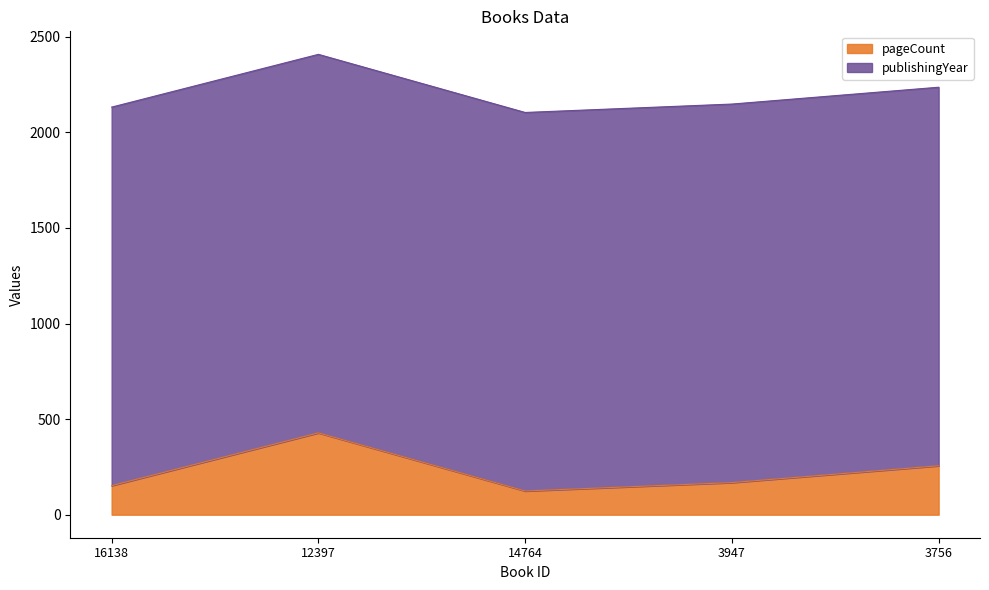

Does the chart display data point markers on the line(s)?

No